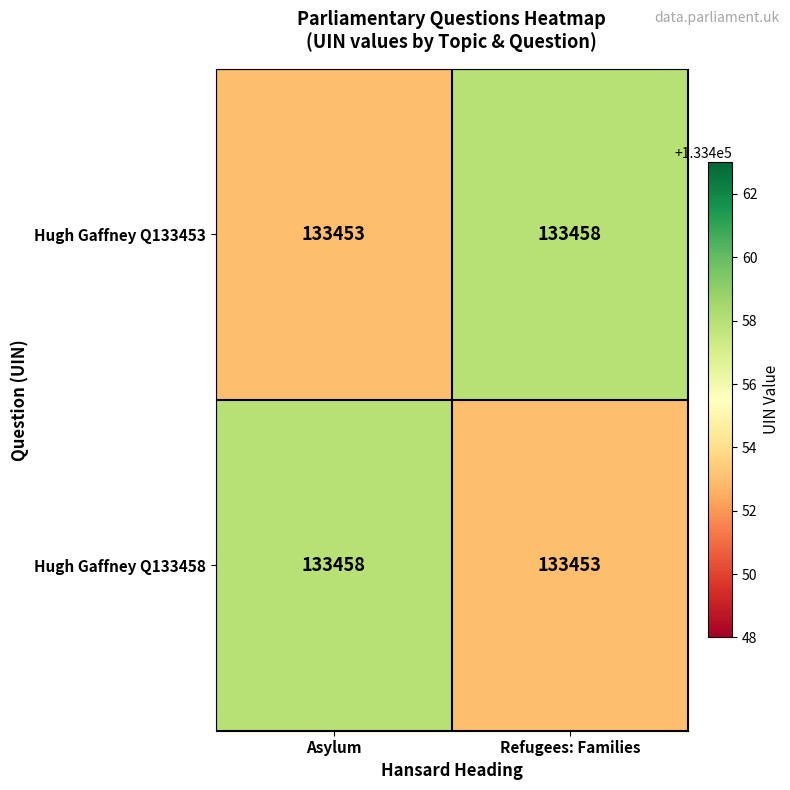

Reading right to left, list all the values displayed in this chart.

Hugh Gaffney Q133453: 133458	133453
Hugh Gaffney Q133458: 133453	133458